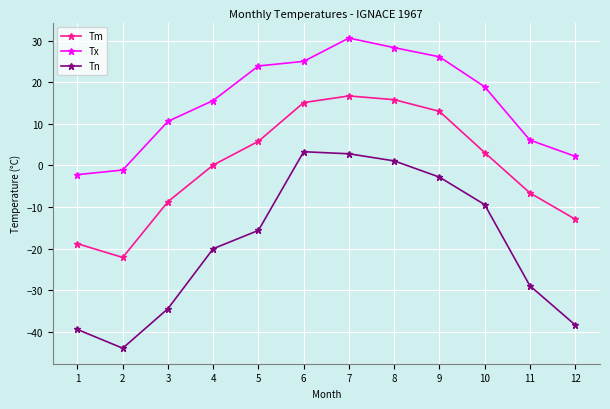

True or false: Tm has more than 0 interior local peaks.

True